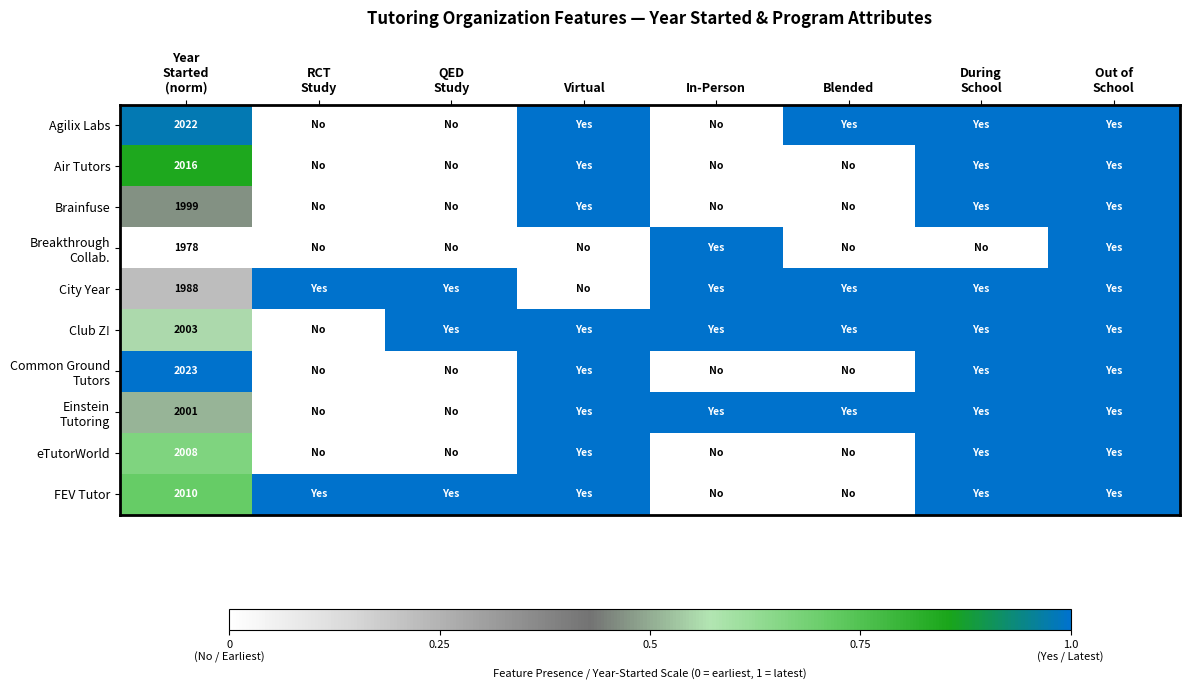

How many Air Tutors values are between 0 and 1?

8